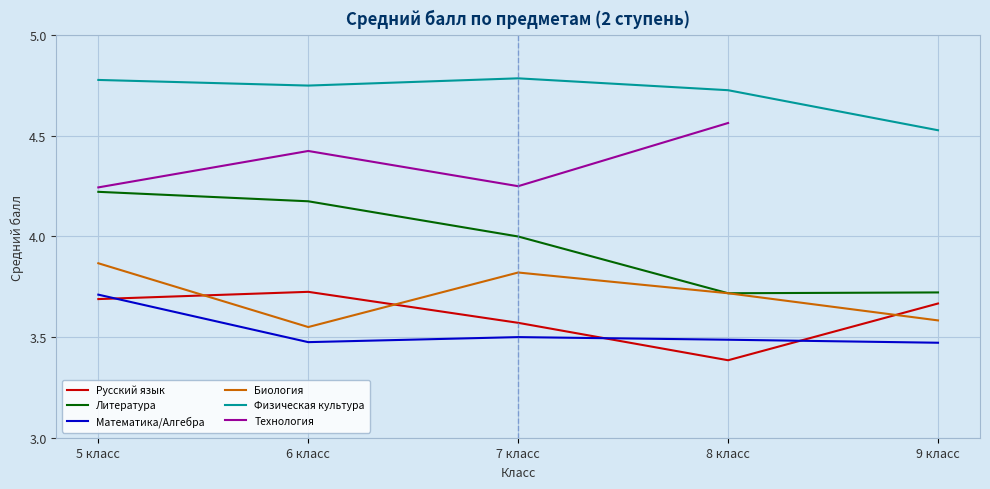

True or false: Русский язык and Биология intersect in this chart.

True